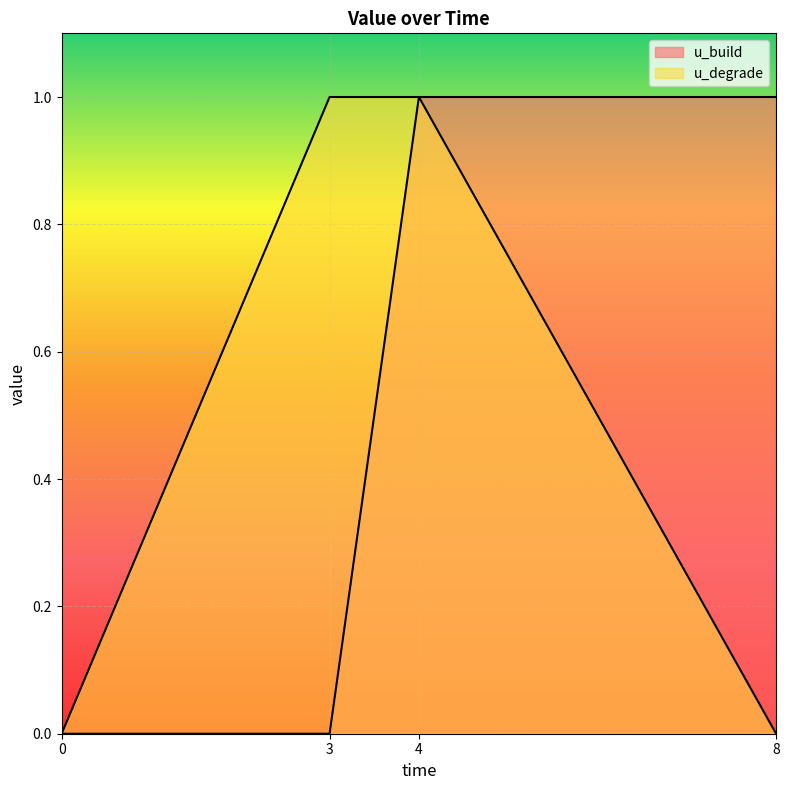

What is the value of the u_build point at the 4th from the left?

1